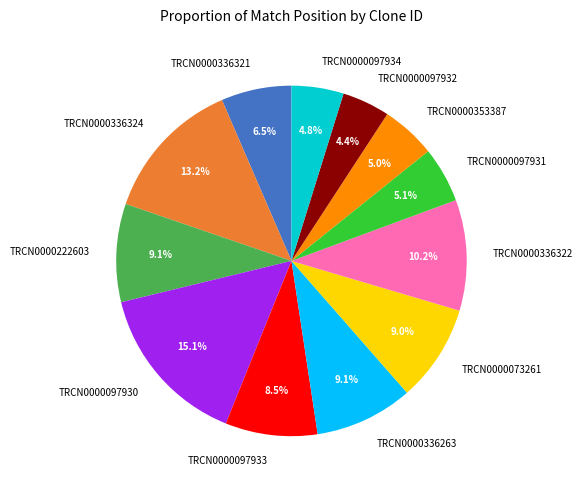

What percentage do TRCN0000222603 and TRCN0000097932 together represent?

13.5%